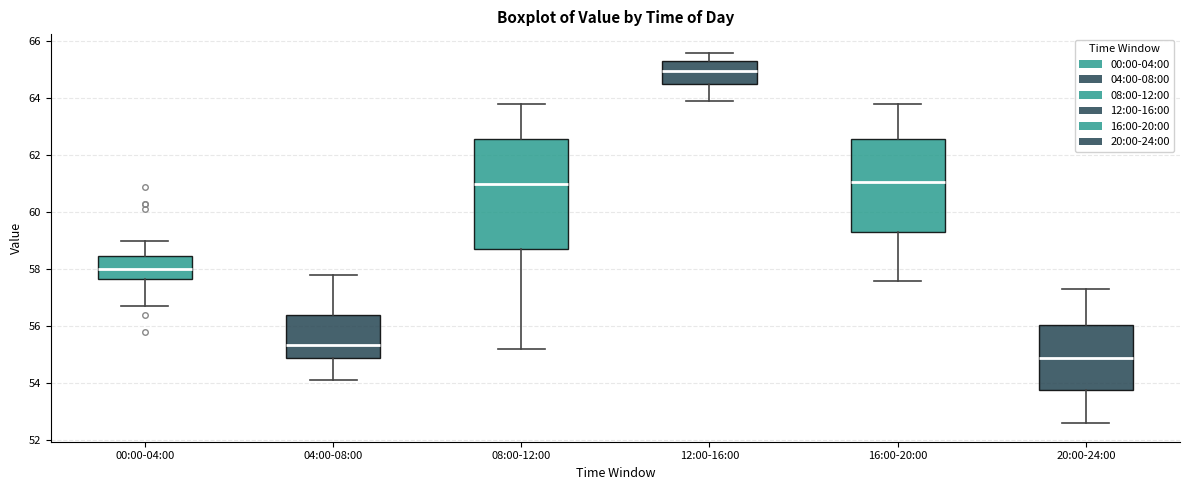

Reading left to right, read every box against the y-axis: the position of its median line, the range the box covers, and the ends of its whiskers. The values are not printed on the chart, so give them approximately, as read against the axis.

00:00-04:00: median 58.0, box 57.6 to 58.4, whiskers 56.8 to 59.0
04:00-08:00: median 55.4, box 54.8 to 56.4, whiskers 54.2 to 57.8
08:00-12:00: median 61.0, box 58.8 to 62.6, whiskers 55.2 to 63.8
12:00-16:00: median 65.0, box 64.6 to 65.4, whiskers 64.0 to 65.6
16:00-20:00: median 61.0, box 59.4 to 62.6, whiskers 57.6 to 63.8
20:00-24:00: median 55.0, box 53.8 to 56.0, whiskers 52.6 to 57.4